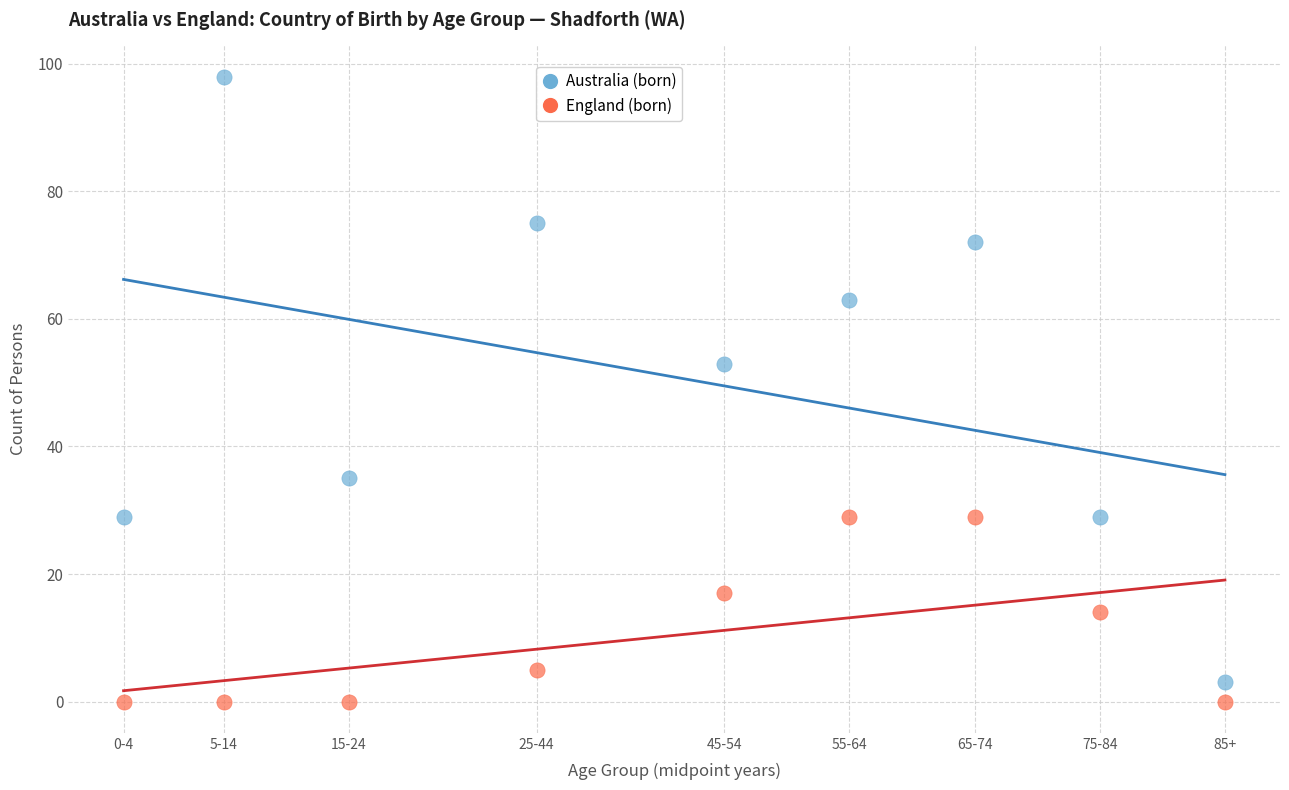

Across all data points, what is the range of Y values (max minus min)?

98